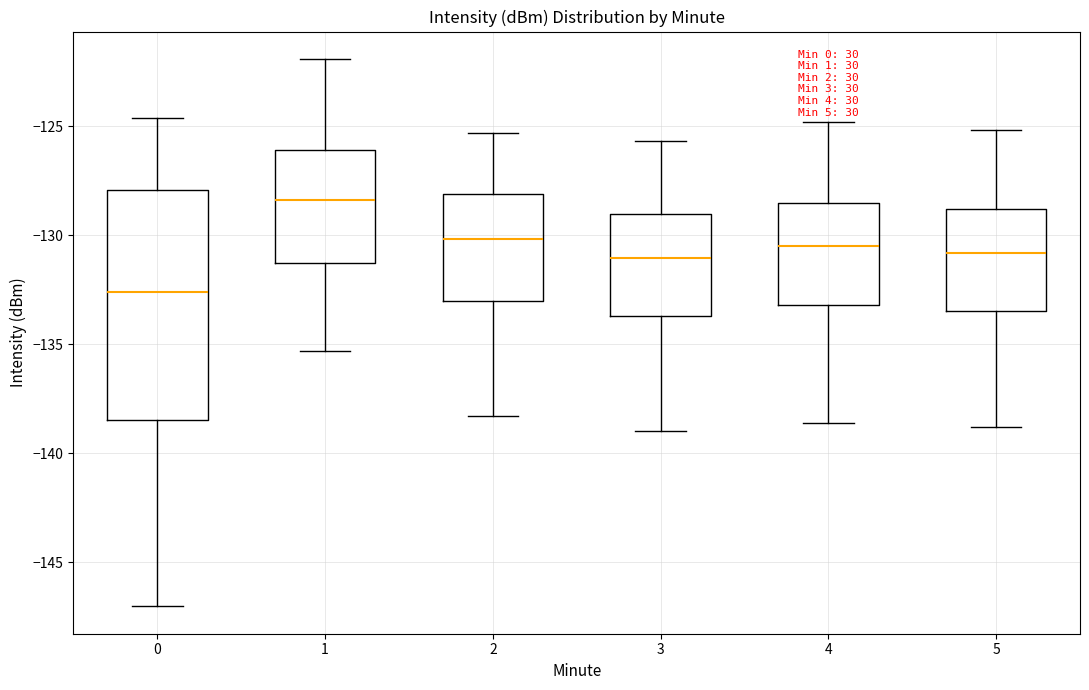

Reading left to right, read every box against the y-axis: the position of its median line, the range the box covers, and the ends of its whiskers. The values are not printed on the chart, so give them approximately, as read against the axis.

0: median -132.5, box -138.5 to -128.0, whiskers -147.0 to -124.5
1: median -128.5, box -131.5 to -126.0, whiskers -135.5 to -122.0
2: median -130.0, box -133.0 to -128.0, whiskers -138.5 to -125.5
3: median -131.0, box -133.5 to -129.0, whiskers -139.0 to -125.5
4: median -130.5, box -133.0 to -128.5, whiskers -138.5 to -125.0
5: median -131.0, box -133.5 to -129.0, whiskers -139.0 to -125.0